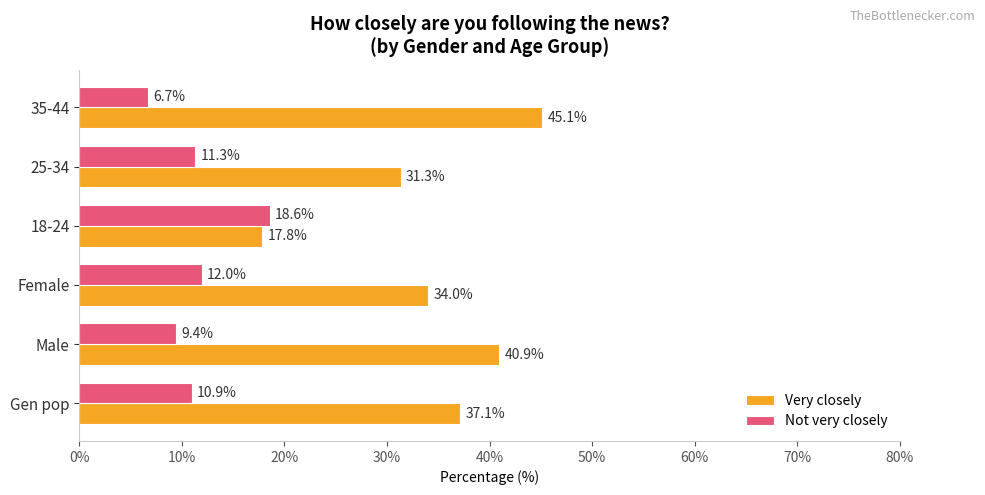

List the labels in order of Very closely value, smallest first.

18-24, 25-34, Female, Gen pop, Male, 35-44